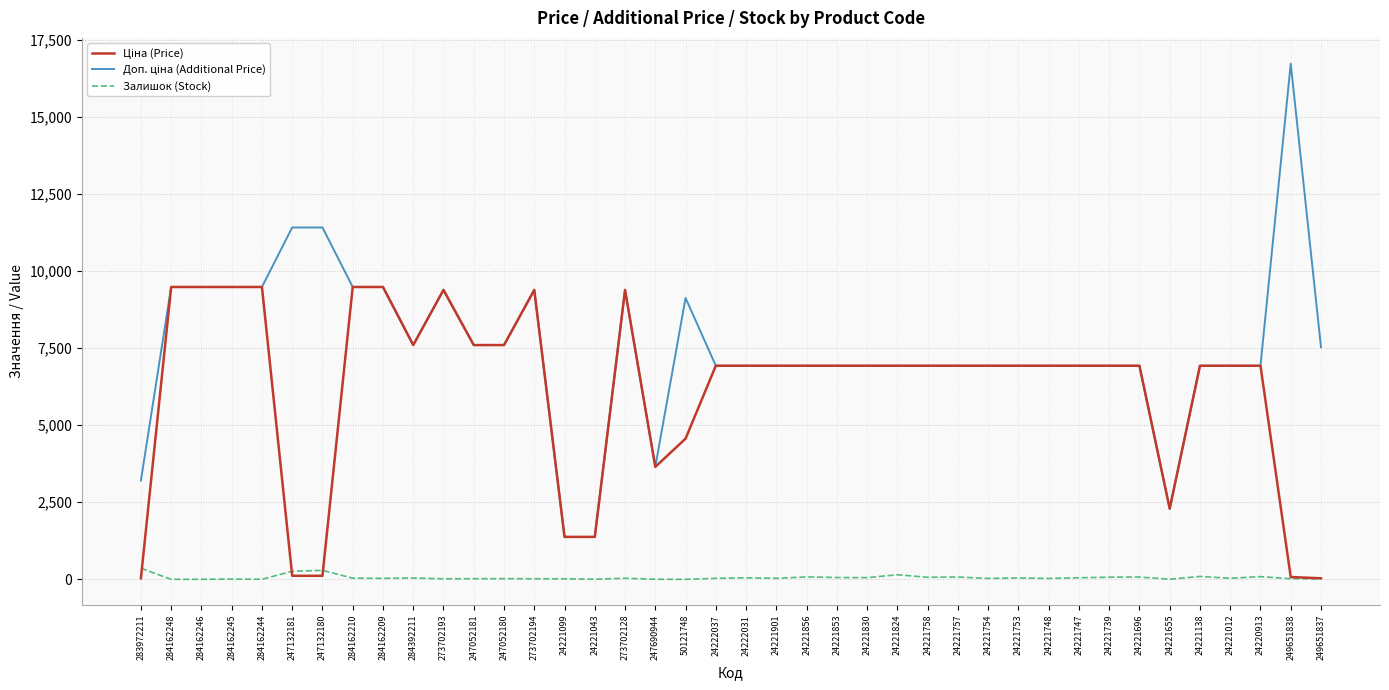

What is the greatest value displayed?

16722.0